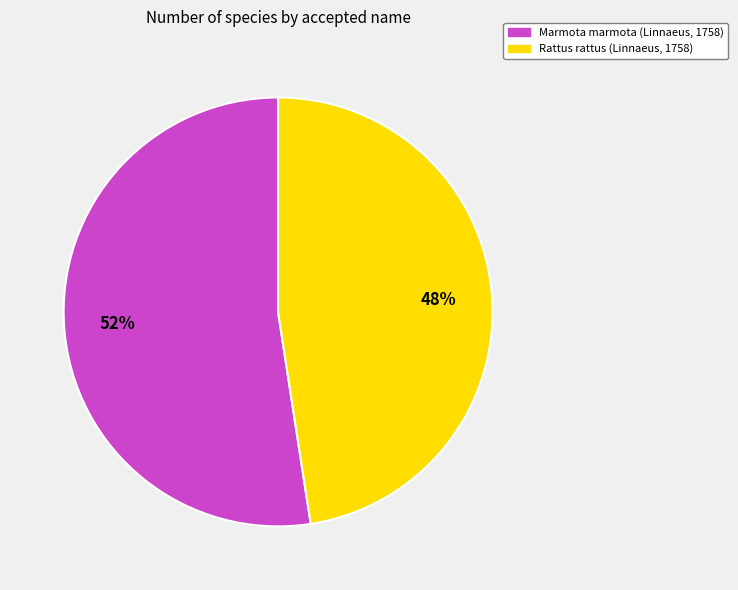

Which category accounts for the majority?

Marmota marmota (Linnaeus, 1758)